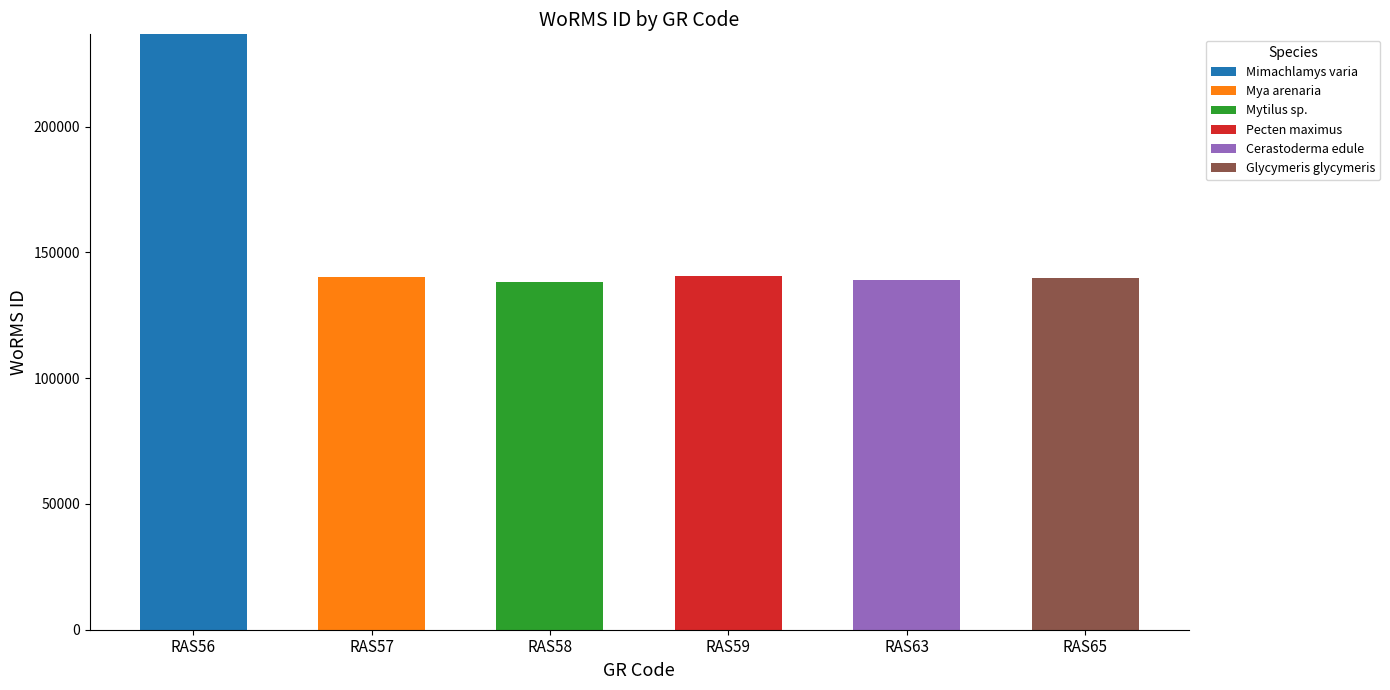

How many categories are shown in the chart?

6